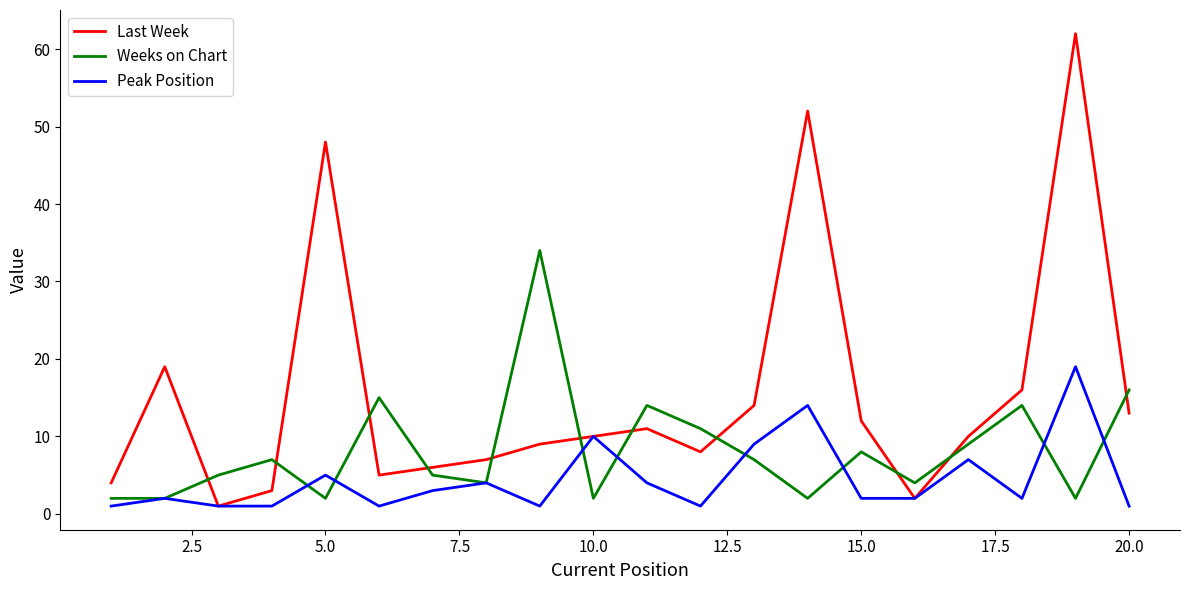

Which series has the largest range (max minus min)?

Last Week